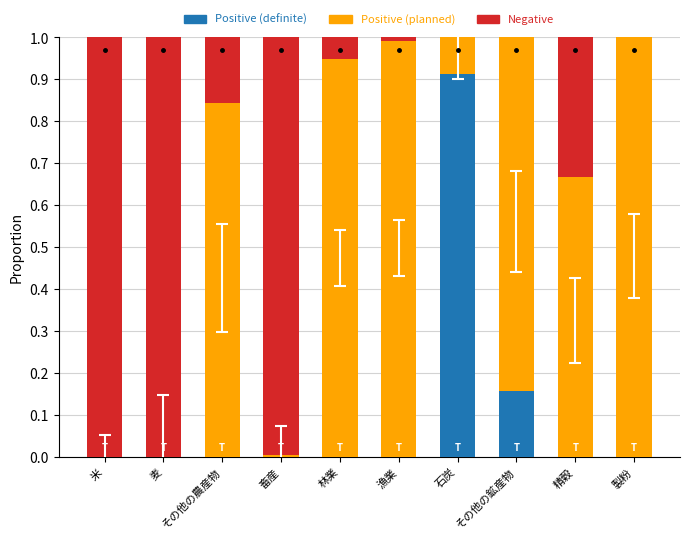

Is it true that Positive (definite) equals 0.0 at 麦?

True